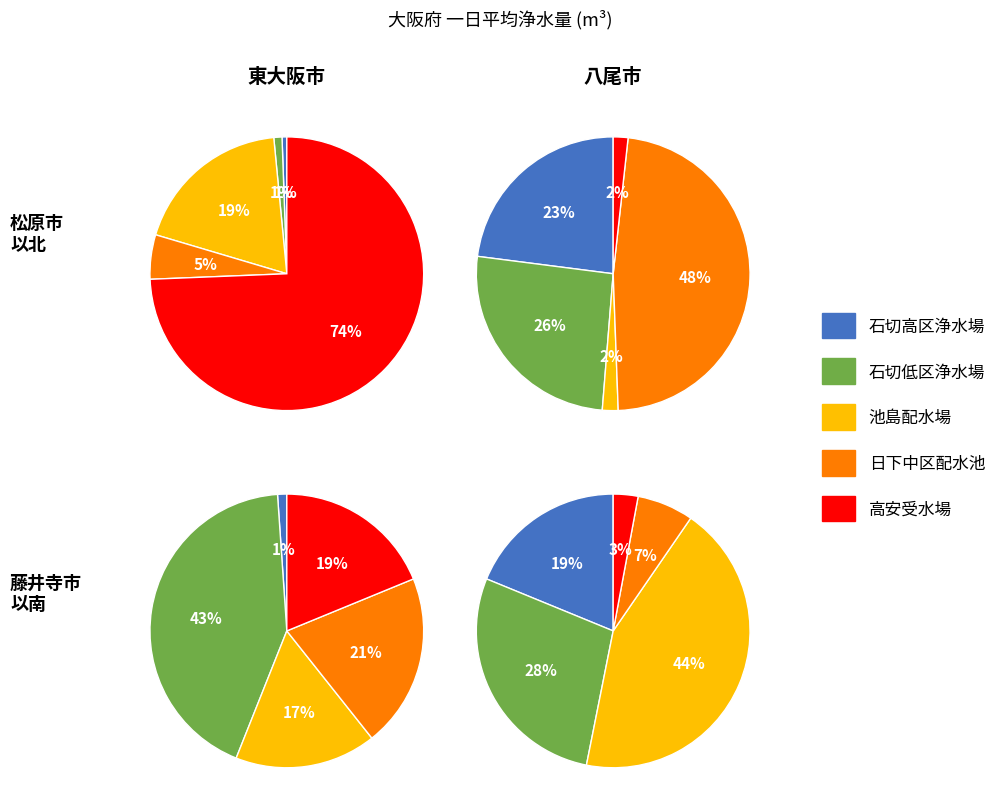

What portion of the pie excludes 池島配水場?

81.1%